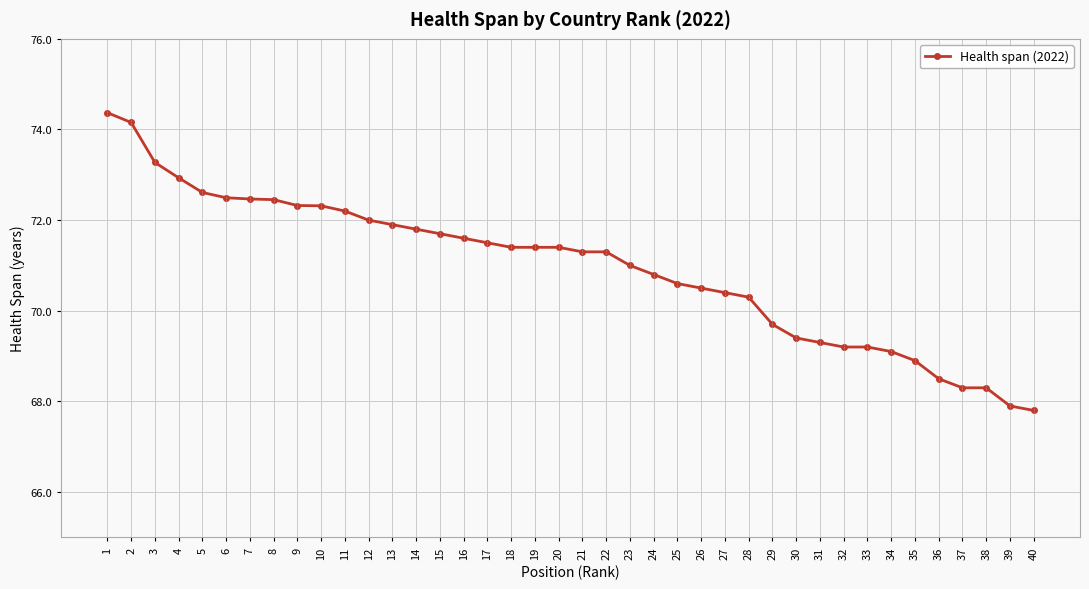

What is the ratio of the value at 8 to the value at 13?

1.0